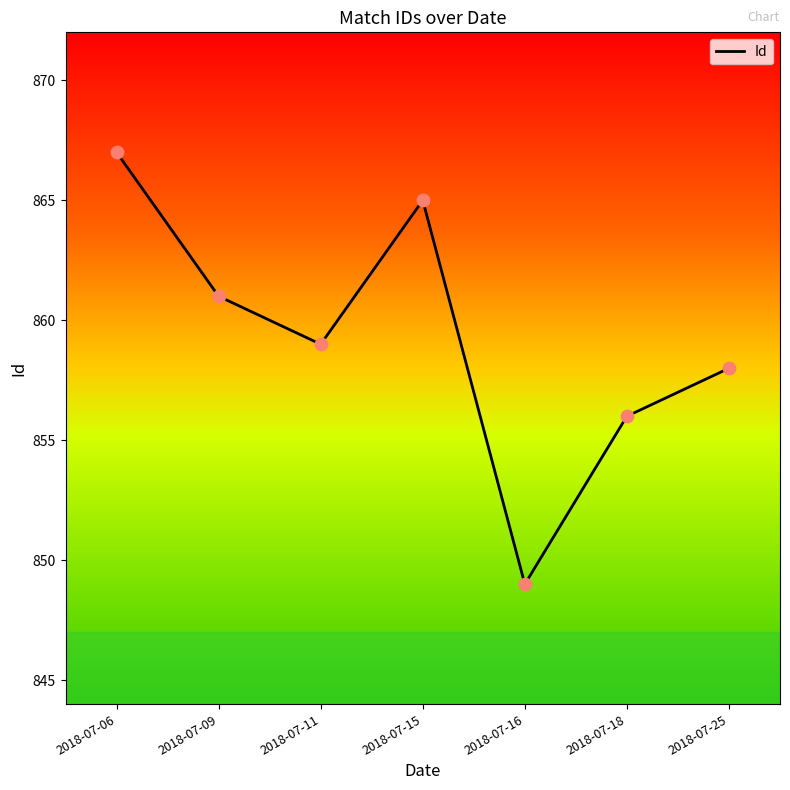

What is the ratio of the value at 2018-07-25 to the value at 2018-07-16?

1.0